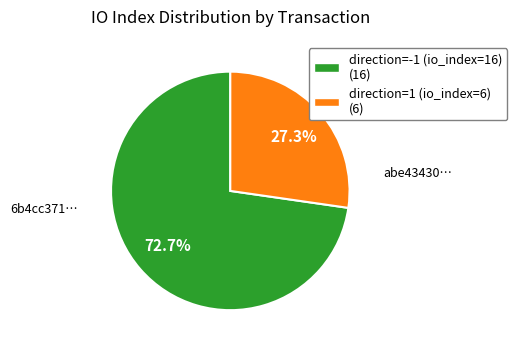

Rank the categories by value from lowest to highest.

direction=1 (io_index=6), direction=-1 (io_index=16)